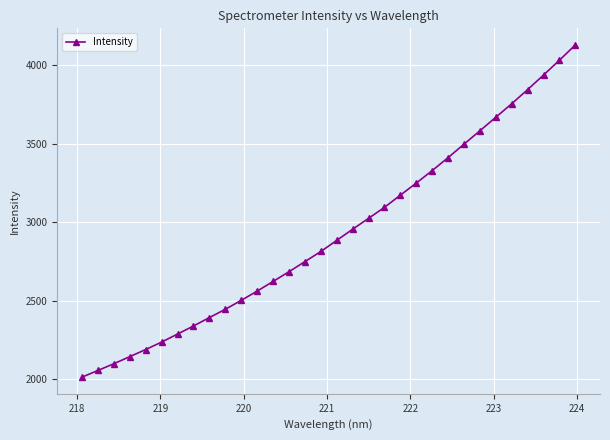

What is the average value?

2927.6